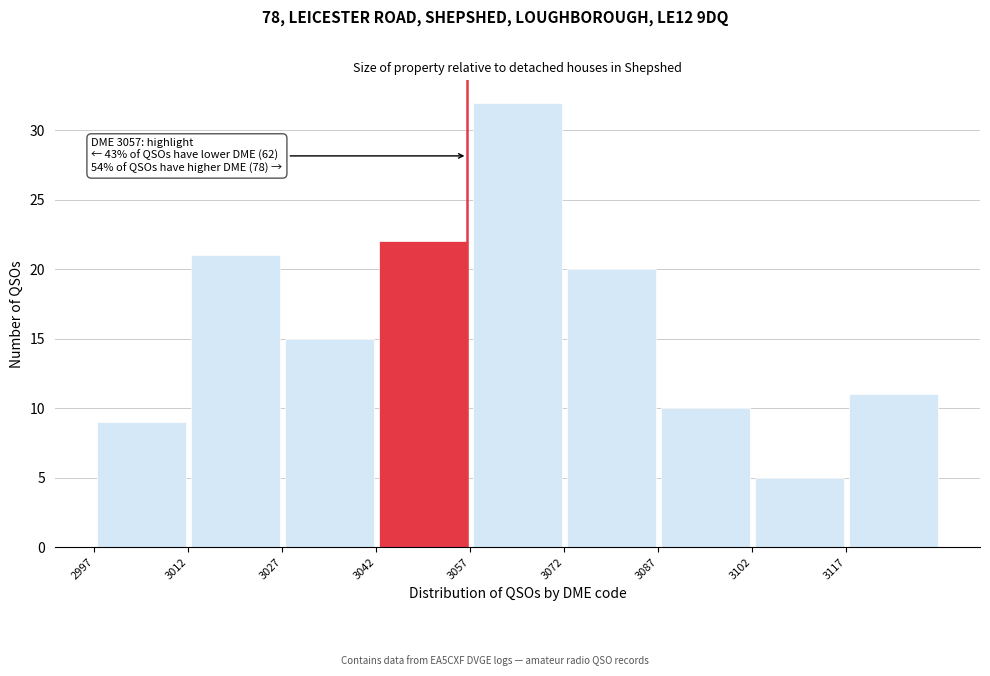

Over which range of the x-axis is the bar tallest?

3057.5 to 3072.5